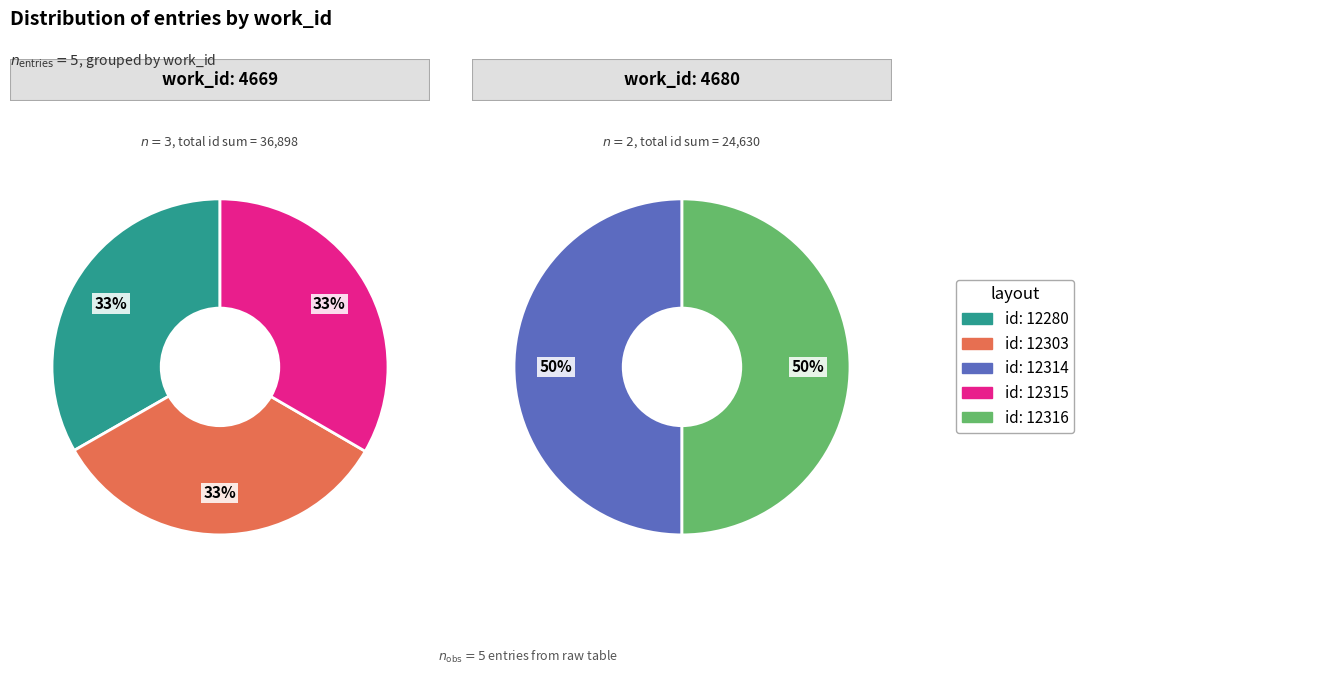

Does 12280 represent more than half of the total?

No